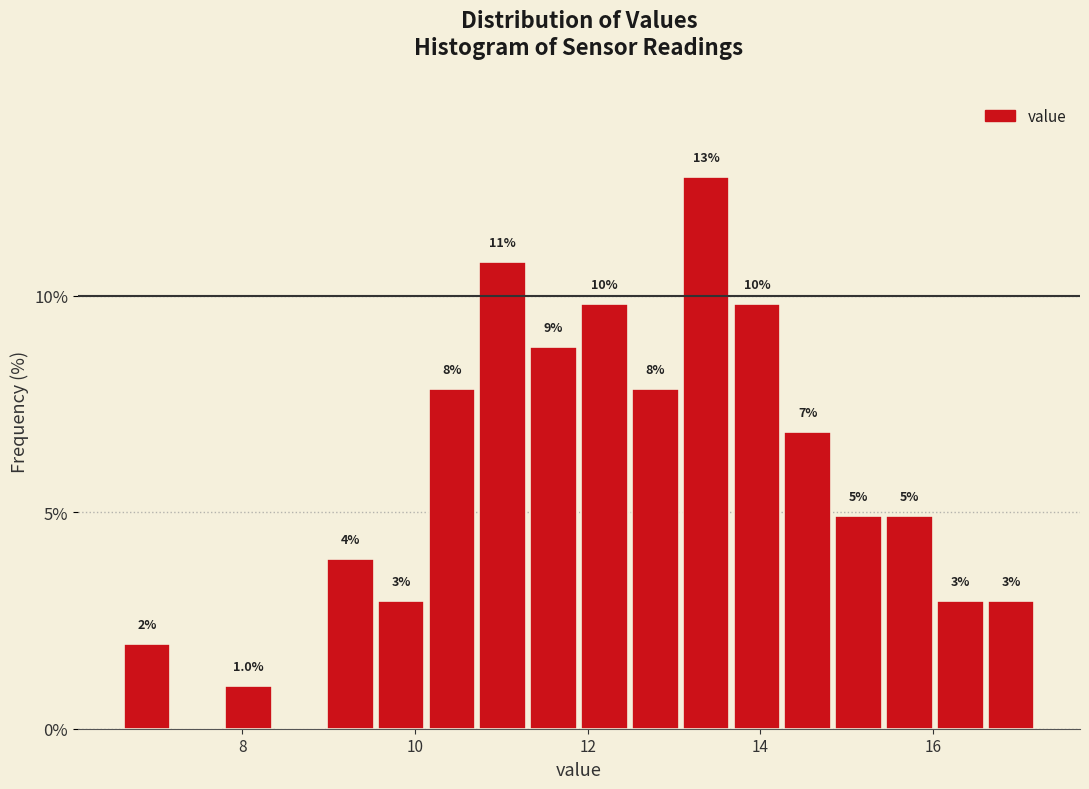

Read against the x-axis, roughly where is the centre of the tallest bar?

13.4